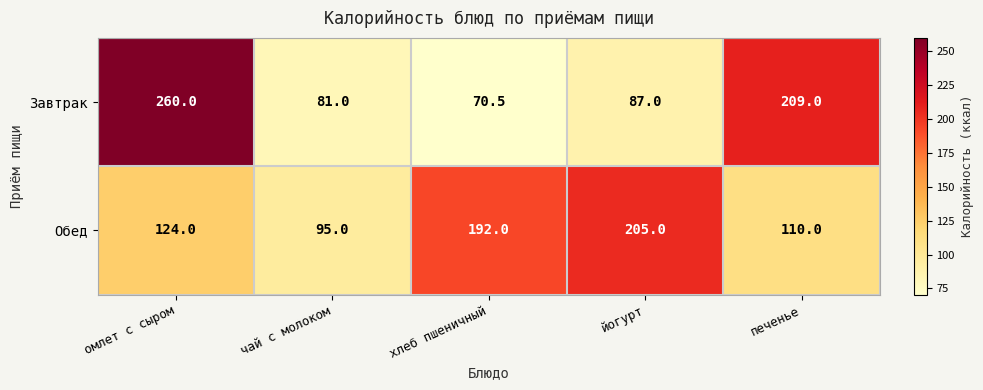

At which label is Завтрак closest to 165?

печенье